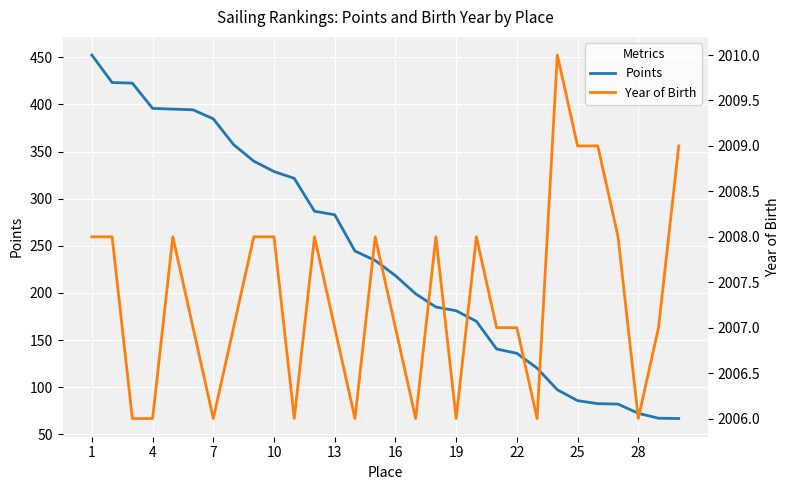

Is it true that Points equals 328.8 at 10?

True